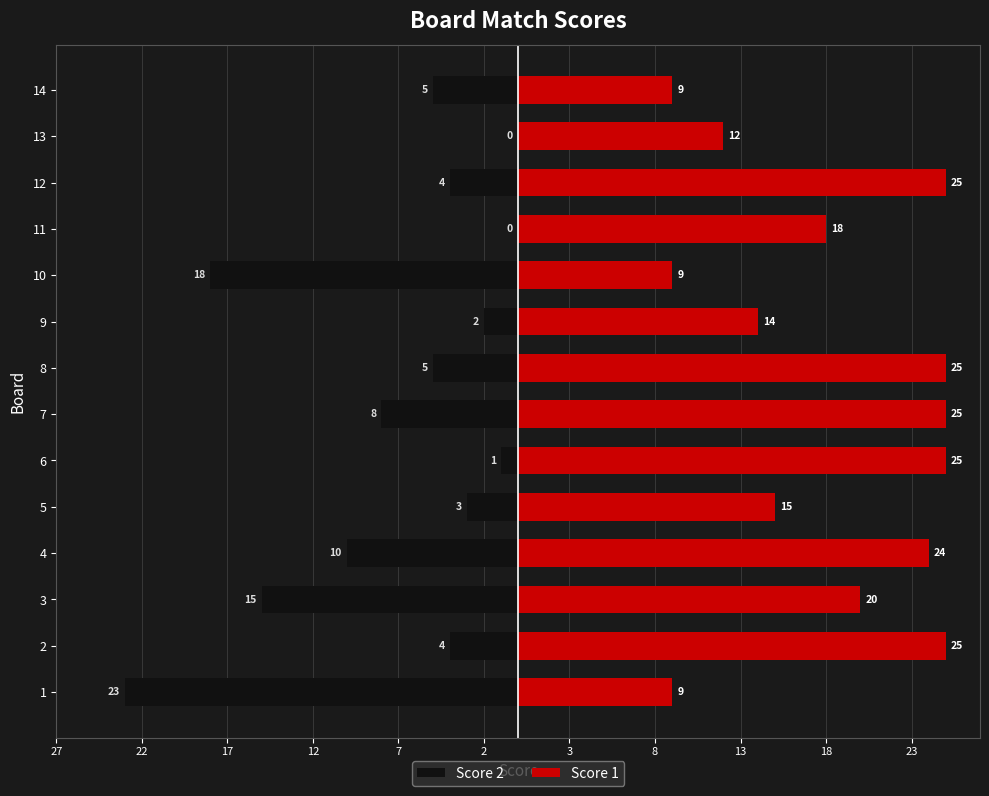

How many categories are shown in the chart?

14